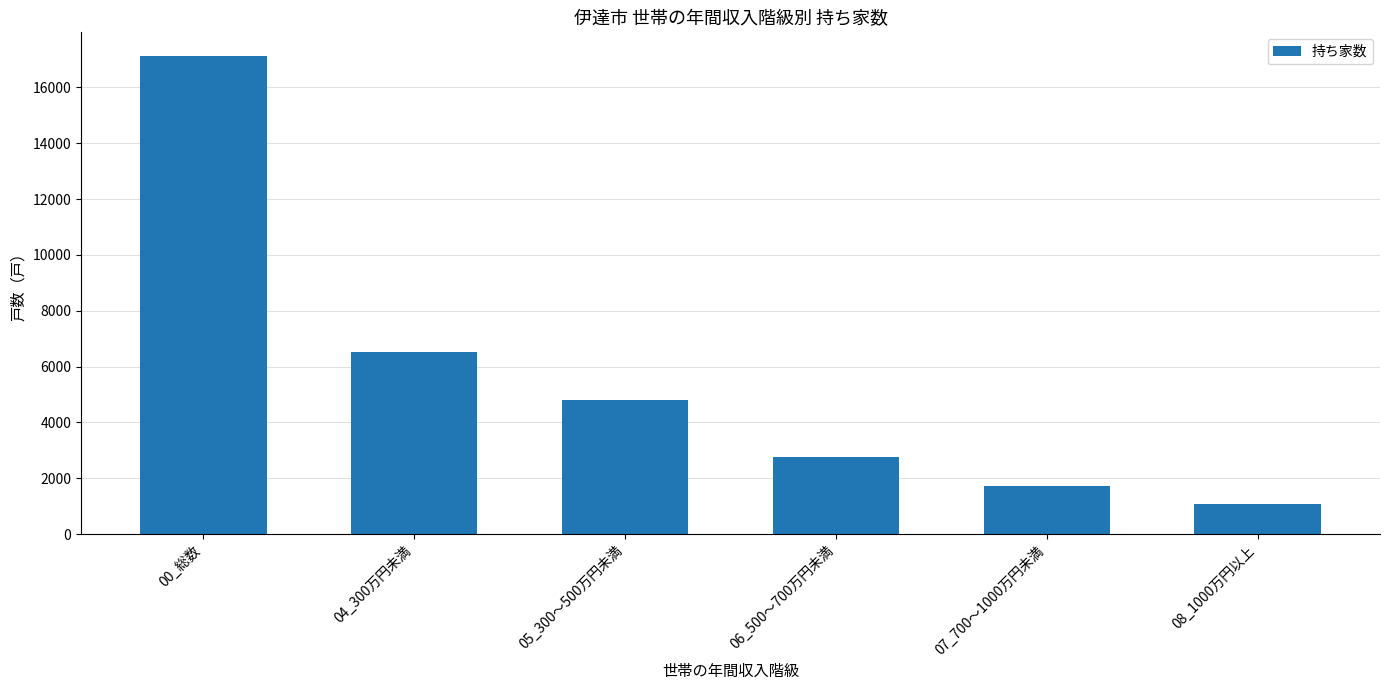

Does the chart contain any negative values?

No